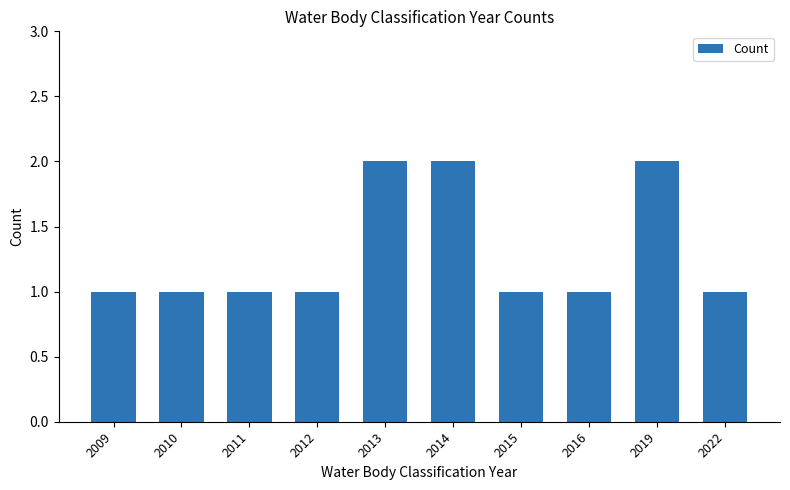

The chart shows a value of 1 at 2016. True or false?

True